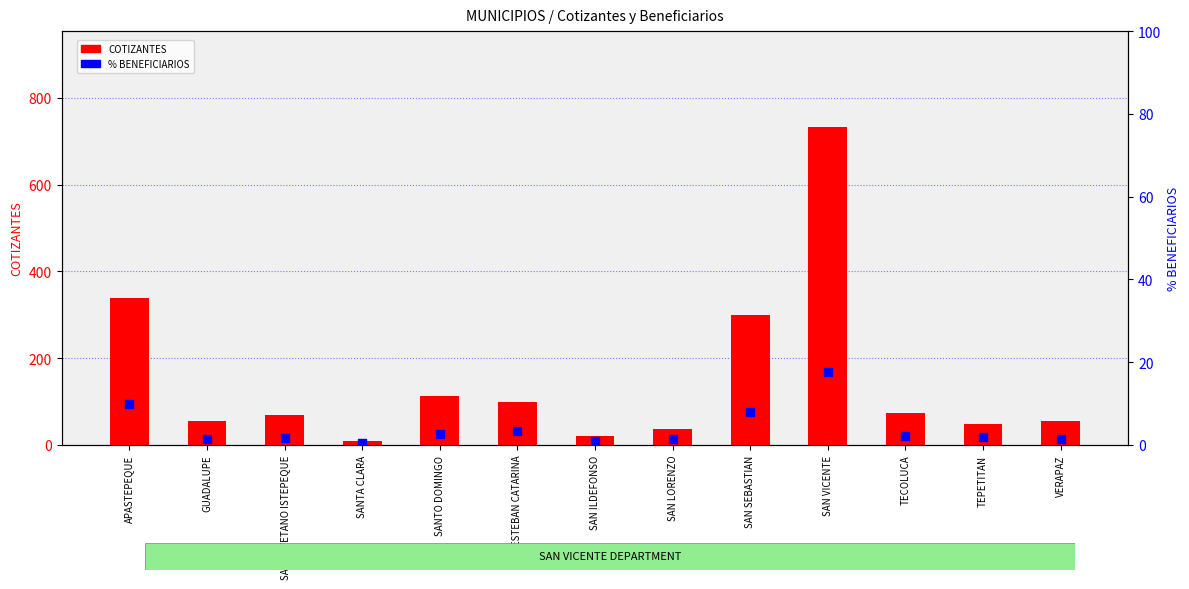

What are all the series names shown in the legend?

COTIZANTES, % BENEFICIARIOS